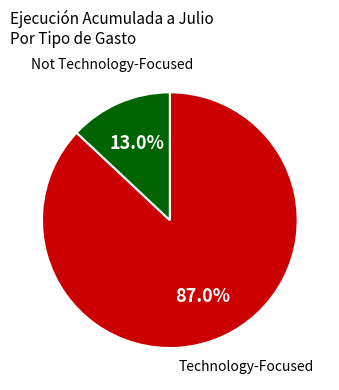

Does any single category account for the majority?

Yes